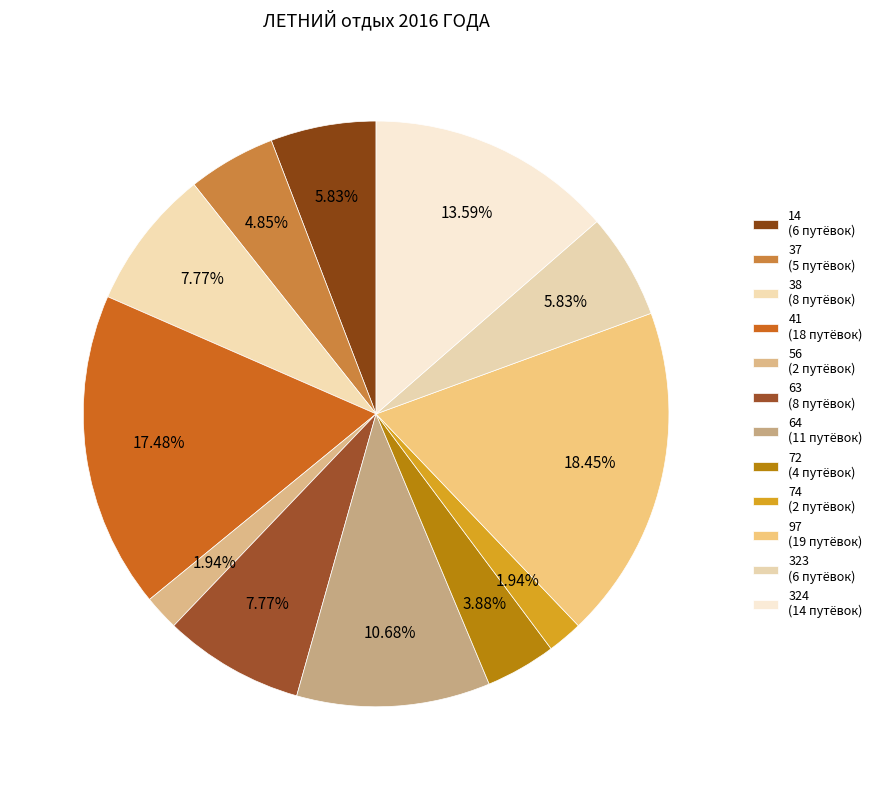

Count the number of slices in the pie.

12